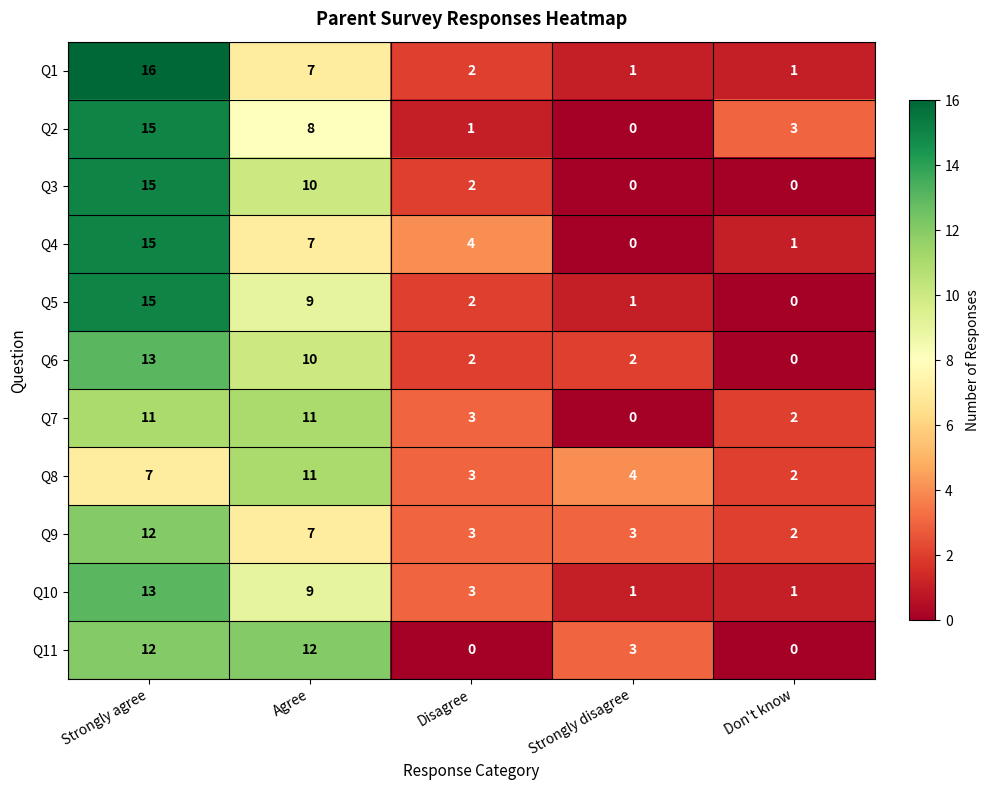

How many values in the Q8 series are below 4?

2